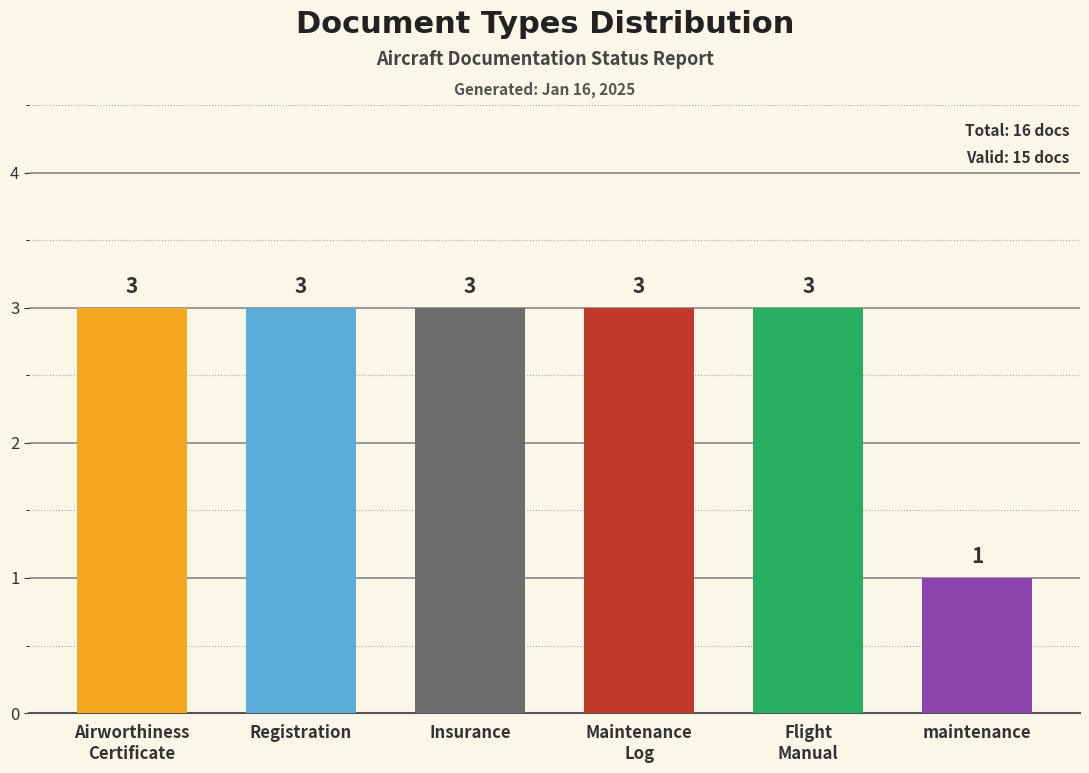

What is the difference between the values at maintenance and Airworthiness
Certificate?

2